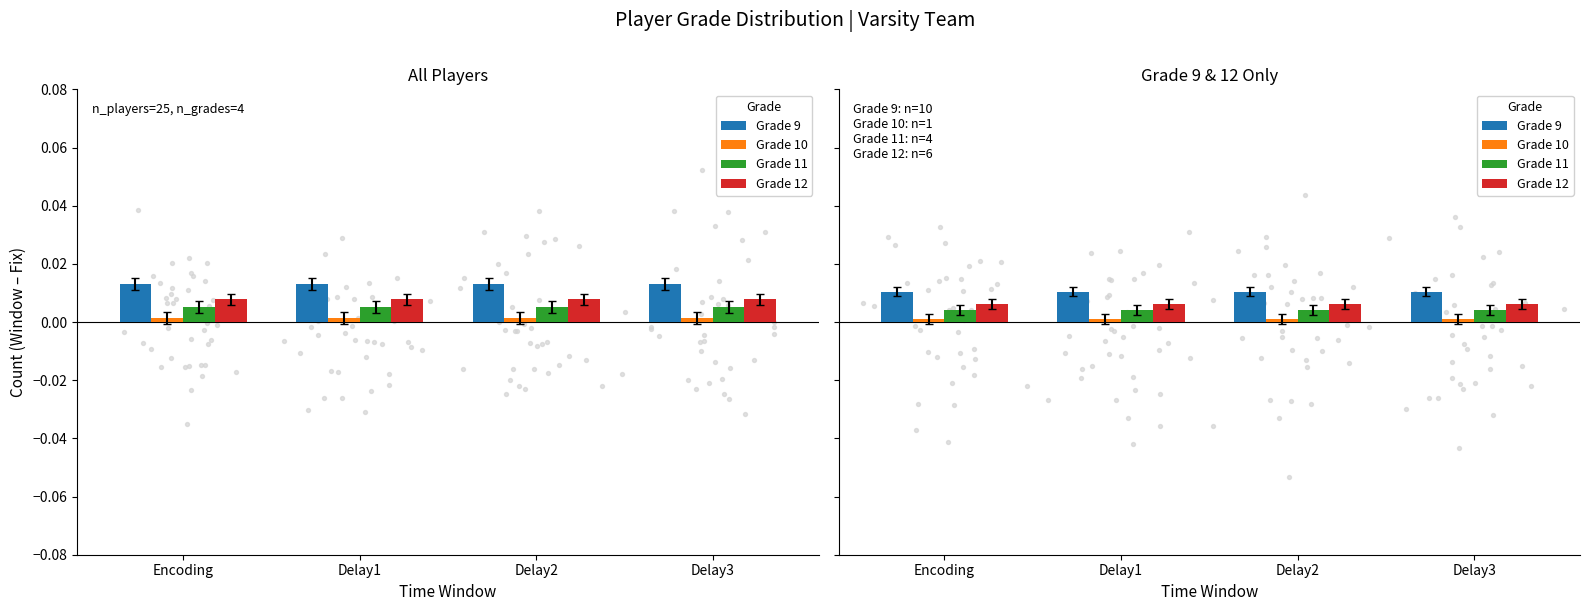

Which series has the widest spread of Y values?

Grade 9